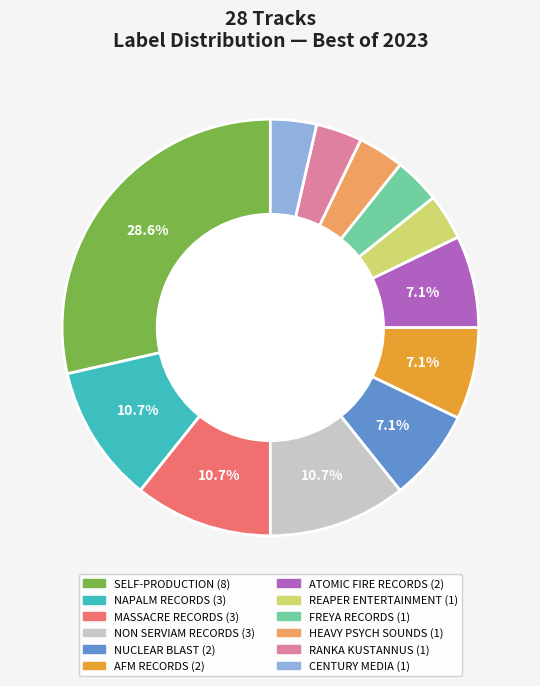

Does any single category account for the majority?

No